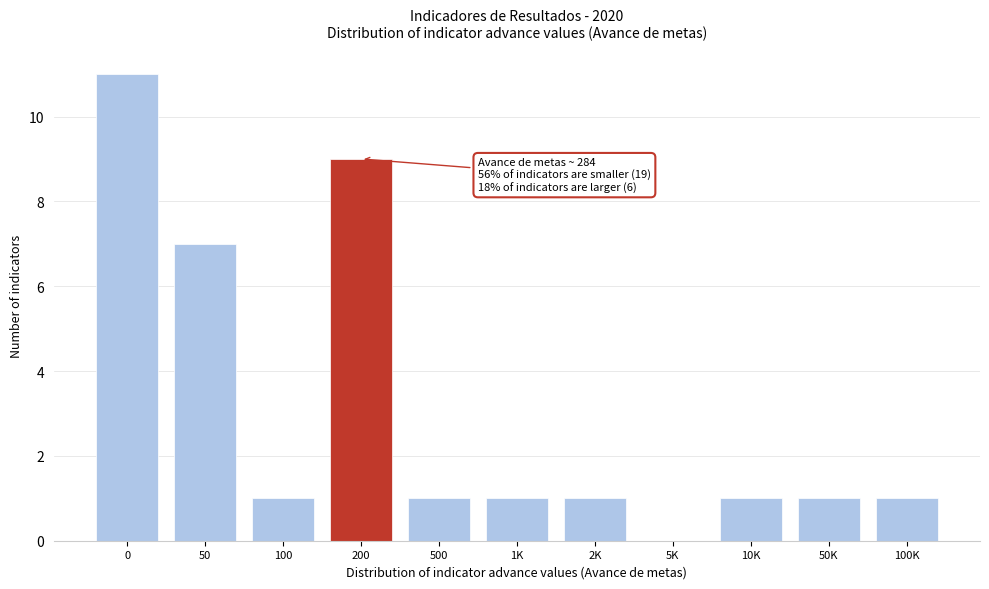

Reading left to right, transcribe all the data shown in this chart.

0=11	50=7	100=1	200=9	500=1	1K=1	2K=1	5K=0	10K=1	50K=1	100K=1